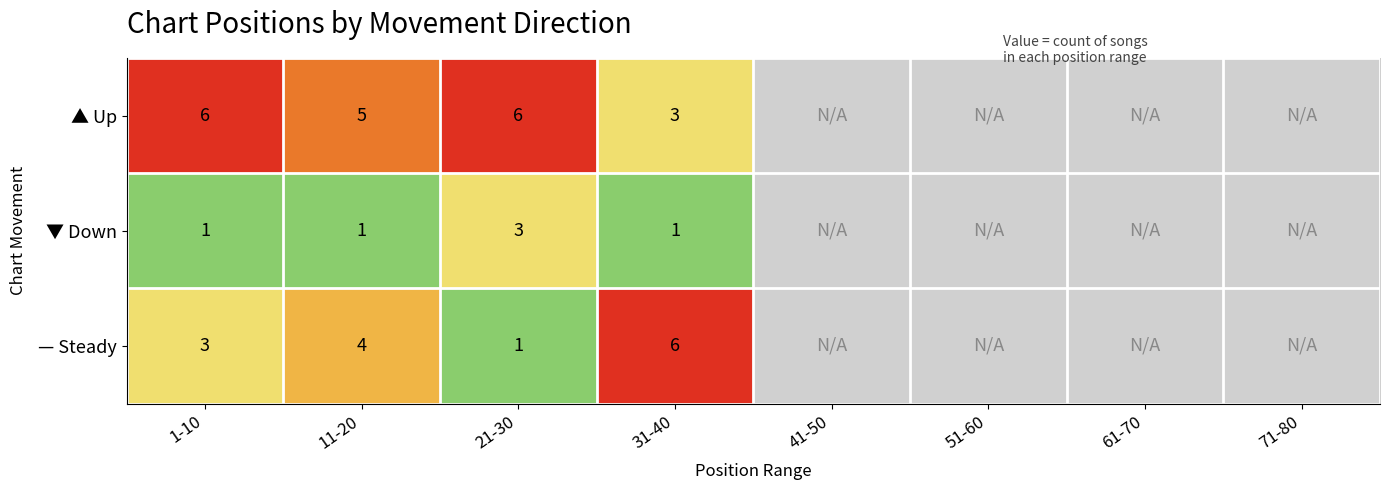

Rank the series at 1-10 from highest to lowest value.

▲ Up, — Steady, ▼ Down